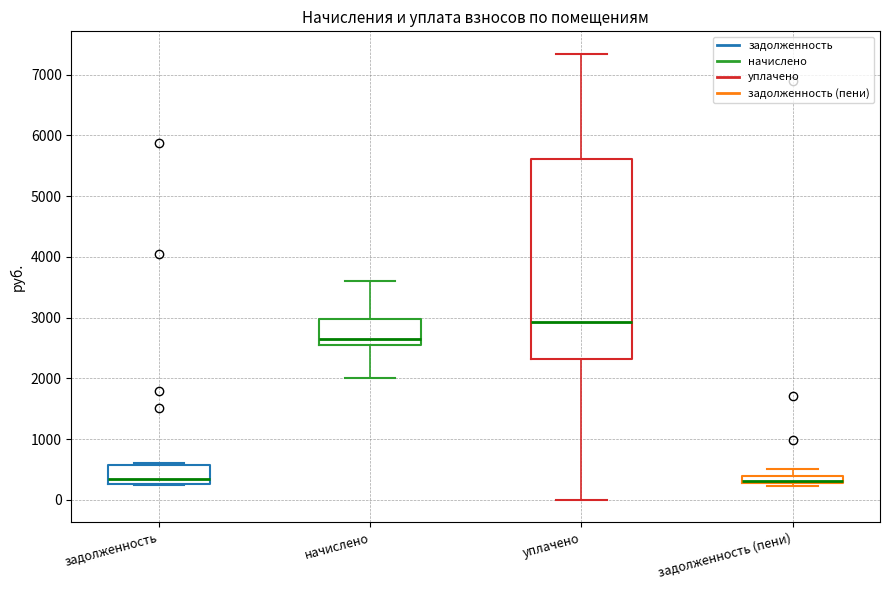

Where is the lower edge of the box for задолженность (пени) on the y-axis? The values are not printed on the chart, so give them approximately, as read against the axis.

300